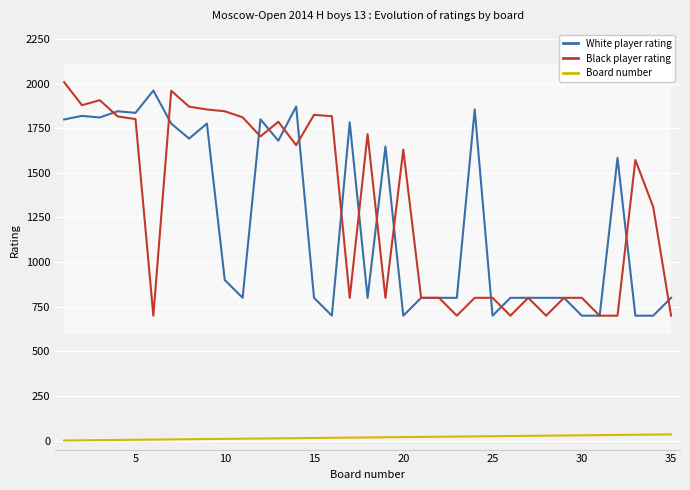

True or false: Board number and Black player rating cross at least once.

False